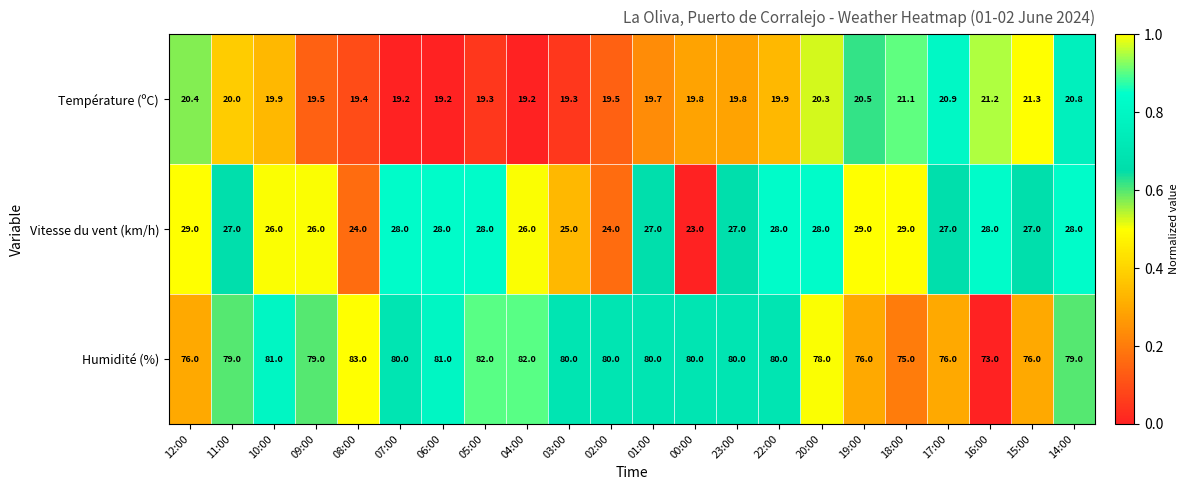

What is the spread (max minus min) of values at 17:00?

55.1